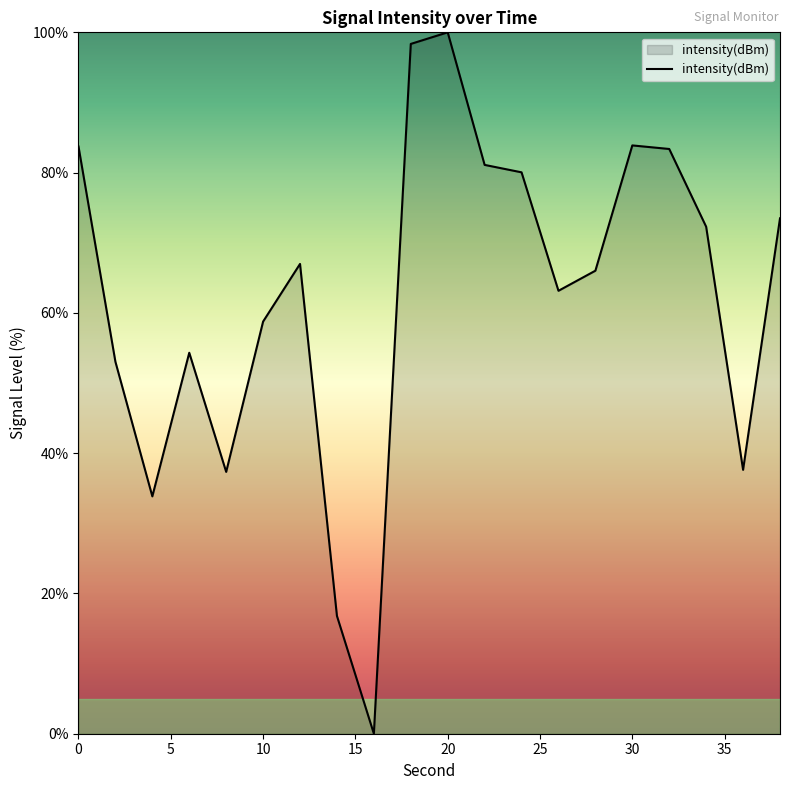

What is the maximum value shown in the chart?

100.0